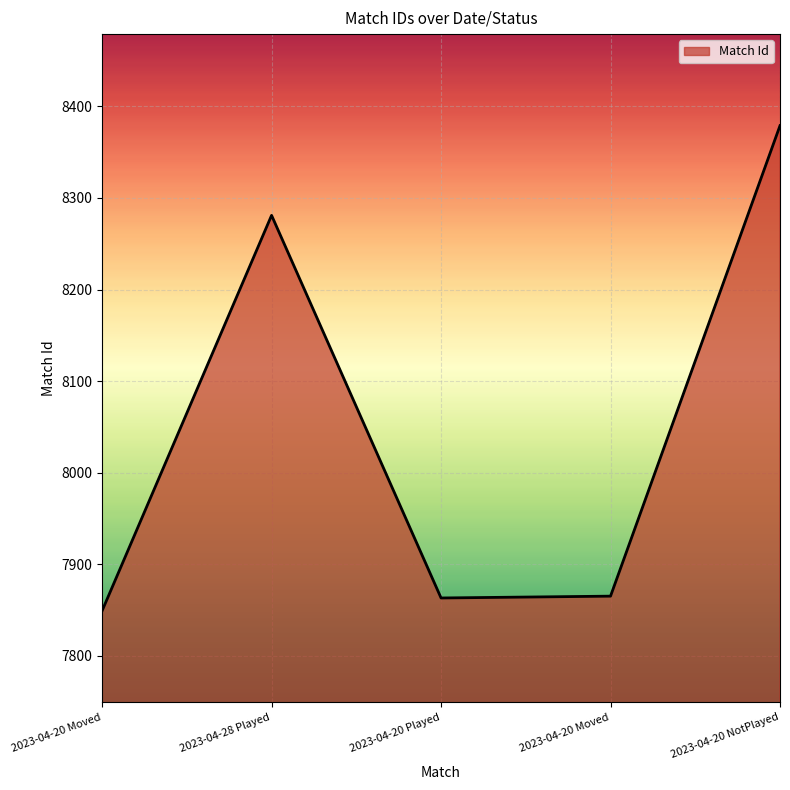

Which has a higher value, 2023-04-20 Played or 2023-04-28 Played?

2023-04-28 Played